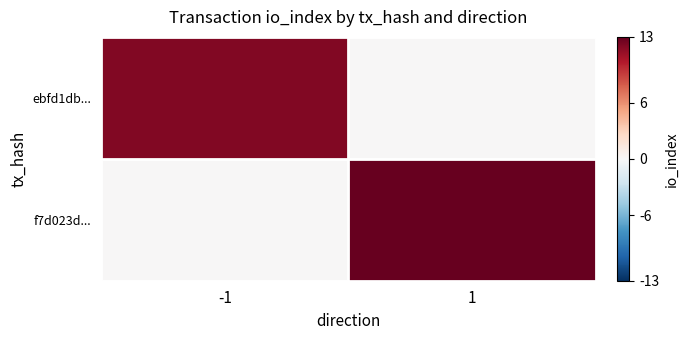

Which series has the largest total across all categories?

f7d023d...